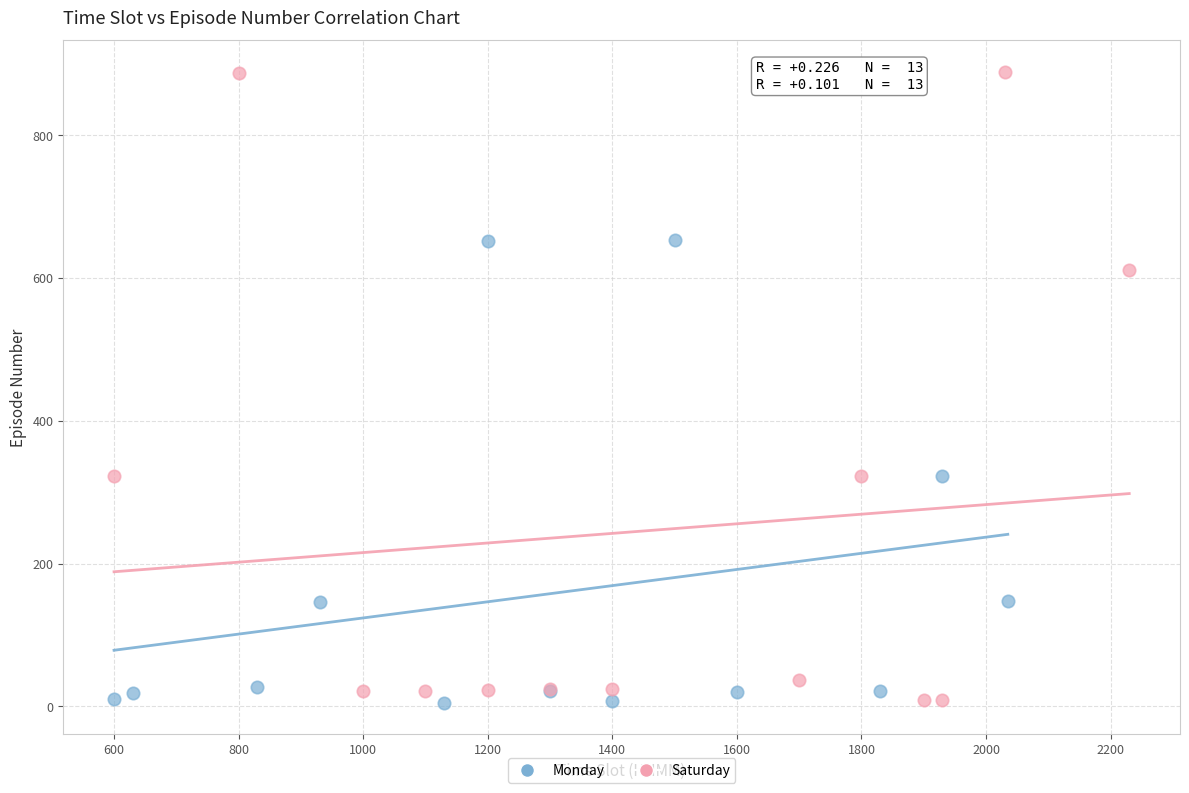

Which series has the largest Y range (max minus min)?

Saturday